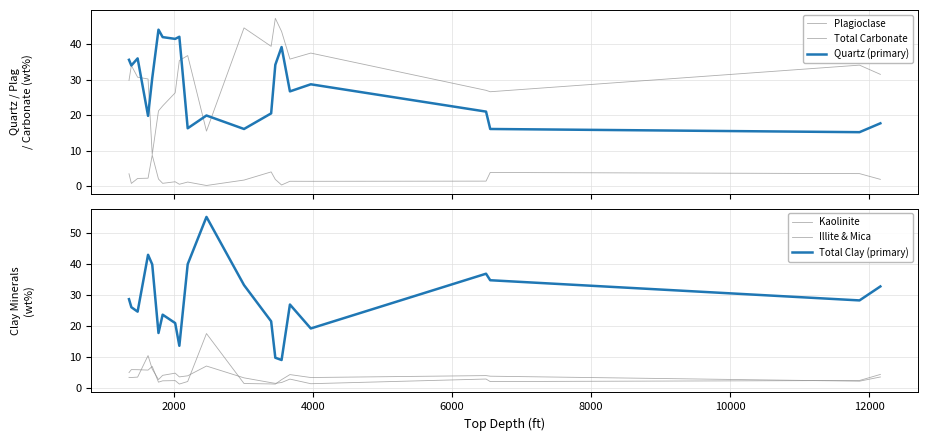

How many interior local peaks does the Illite & Mica series have?

5